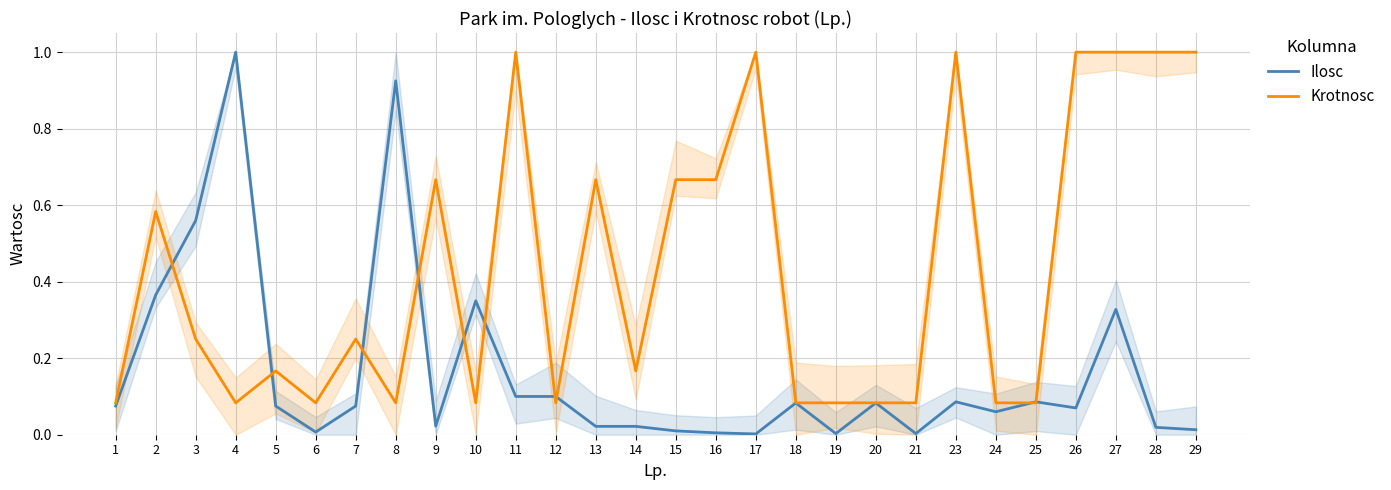

Reading right to left, transcribe all the data shown in this chart.

Ilosc: 29=0.0	28=0.0	27=0.3	26=0.1	25=0.1	24=0.1	23=0.1	21=0.0	20=0.1	19=0.0	18=0.1	17=0.0	16=0.0	15=0.0	14=0.0	13=0.0	12=0.1	11=0.1	10=0.3	9=0.0	8=0.9	7=0.1	6=0.0	5=0.1	4=1.0	3=0.6	2=0.4	1=0.1
Krotnosc: 29=1.0	28=1.0	27=1.0	26=1.0	25=0.1	24=0.1	23=1.0	21=0.1	20=0.1	19=0.1	18=0.1	17=1.0	16=0.7	15=0.7	14=0.2	13=0.7	12=0.1	11=1.0	10=0.1	9=0.7	8=0.1	7=0.2	6=0.1	5=0.2	4=0.1	3=0.2	2=0.6	1=0.1